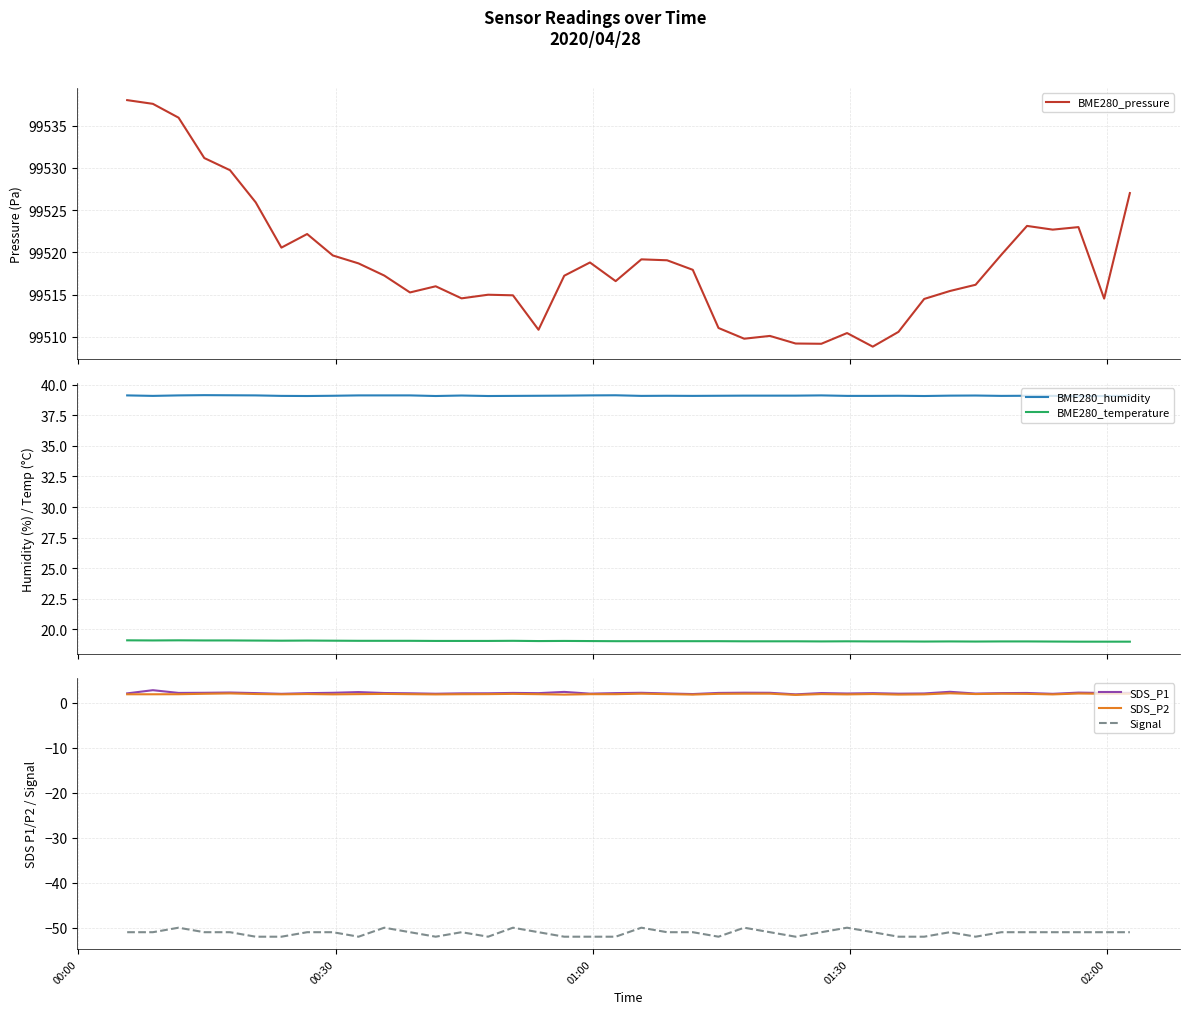

What is the difference between the maximum and minimum values in the BME280_pressure series?

29.2